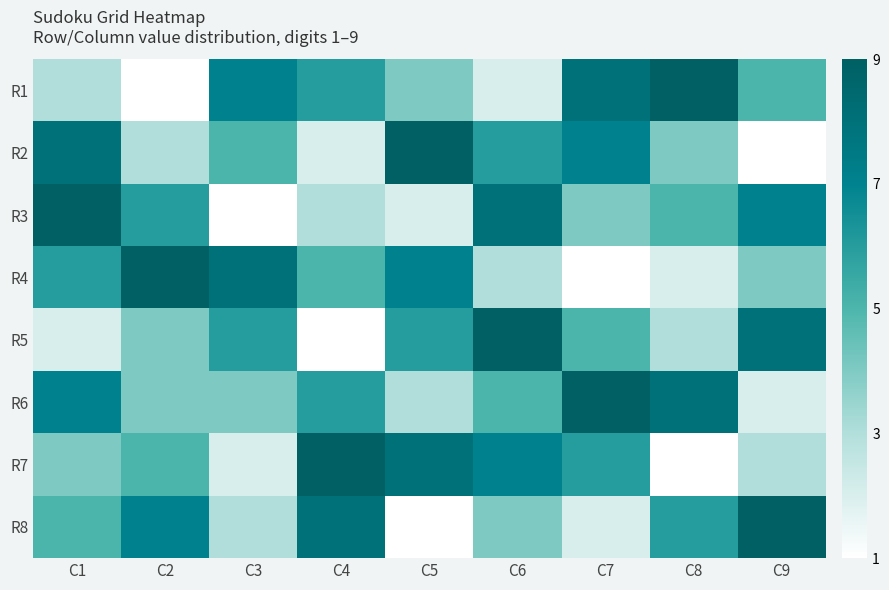

At which category is the sum across all series the highest?

C1